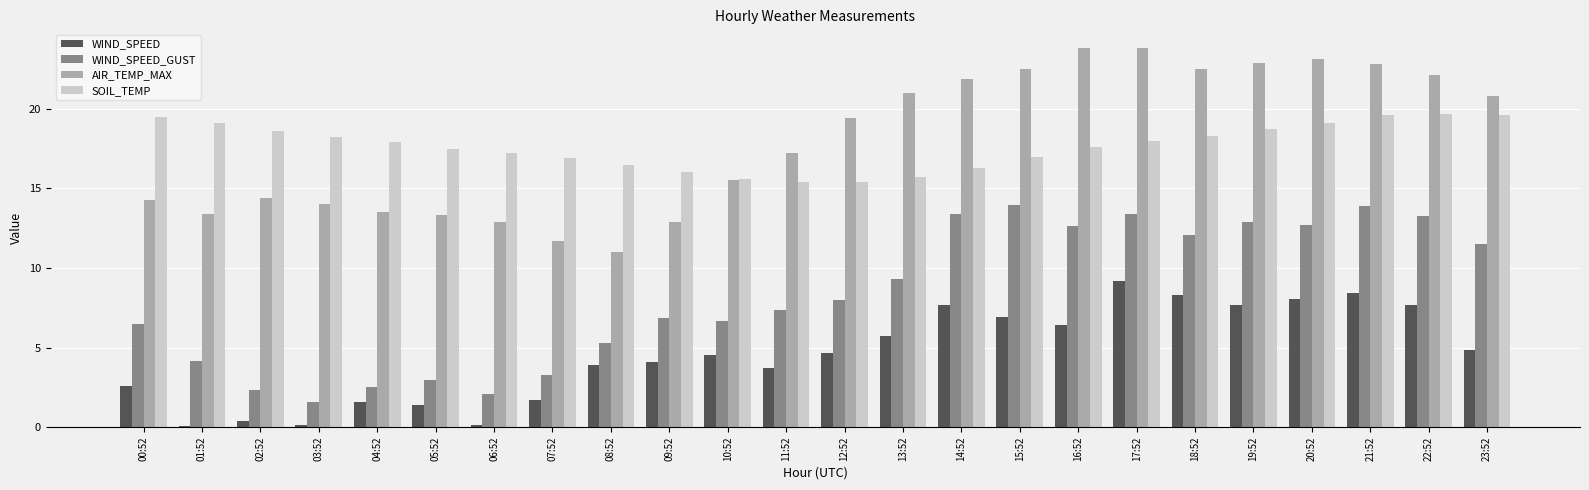

What is the maximum value shown in the chart?

23.8